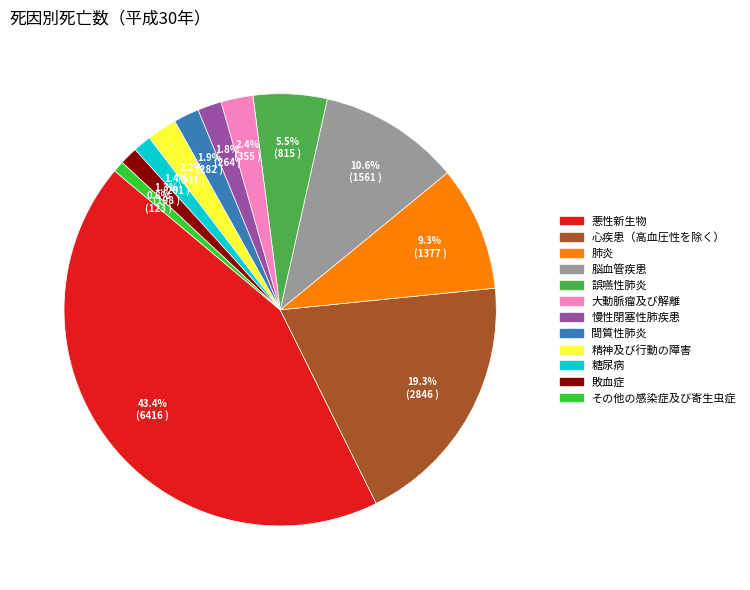

Approximately how many times larger is the value at 慢性閉塞性肺疾患 compared to 精神及び行動の障害?

0.8